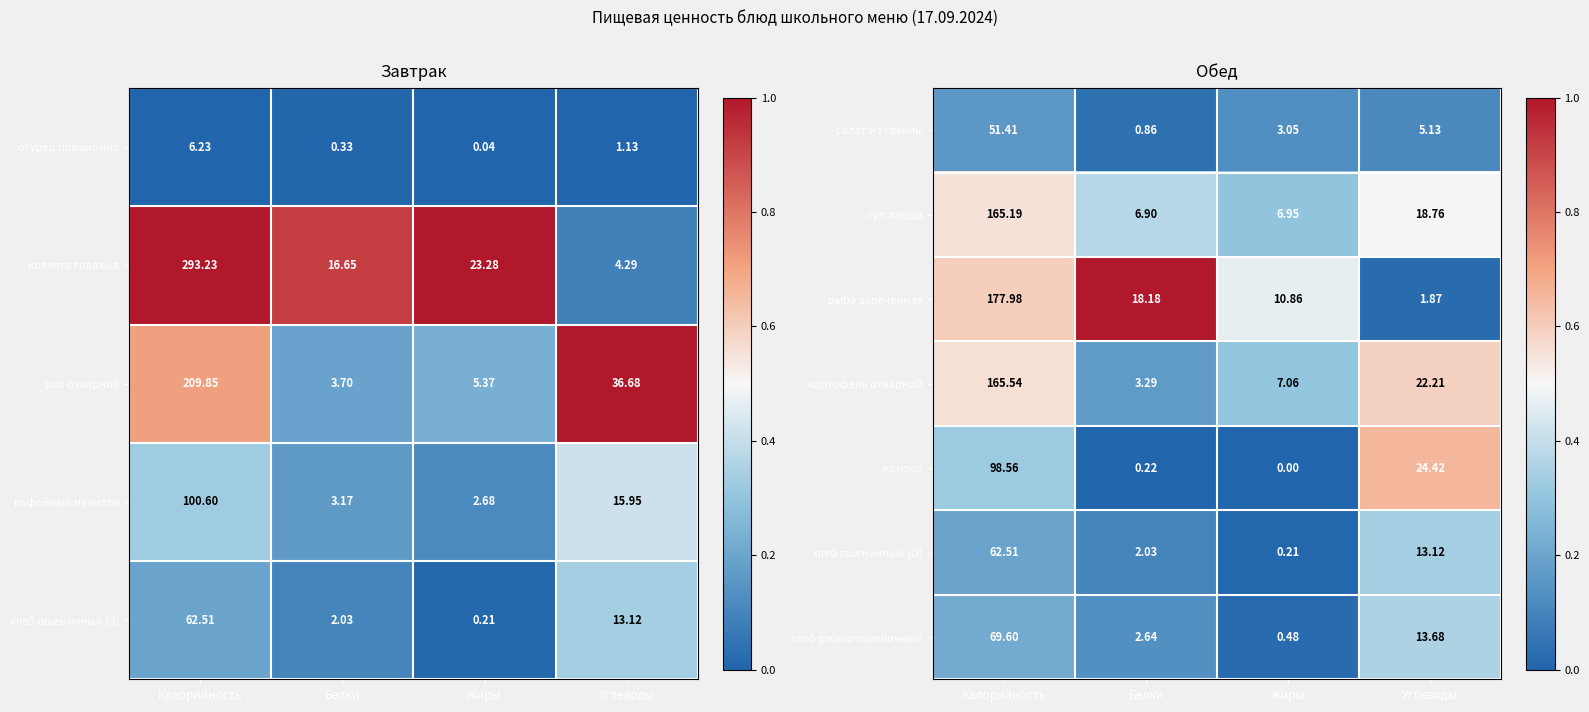

Where does the суп лапша series first go above 18?

Калорийность